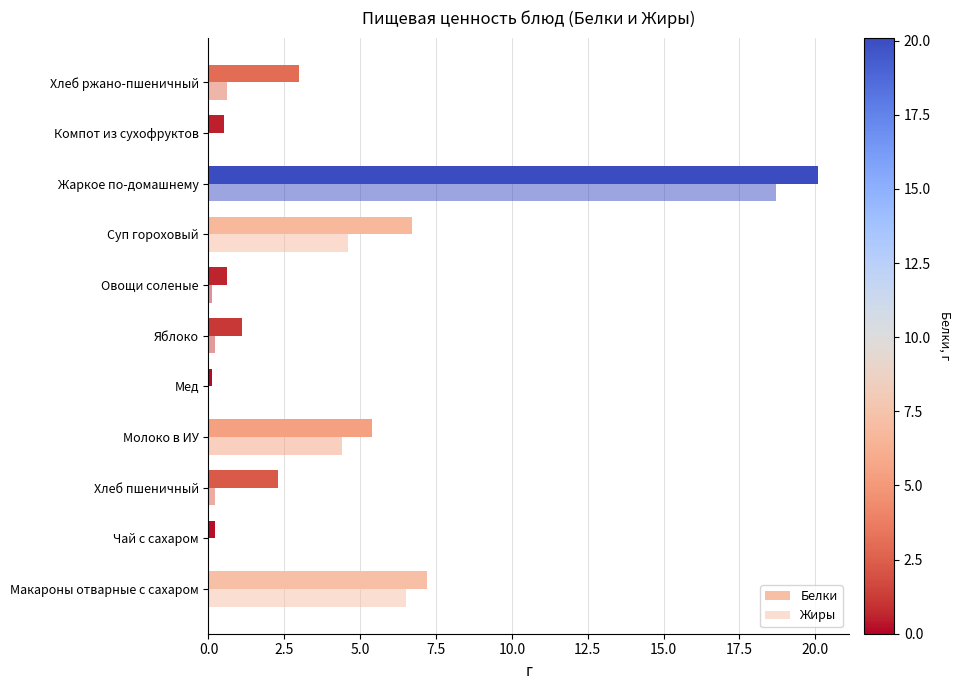

What is the sum of all Белки values?

47.2